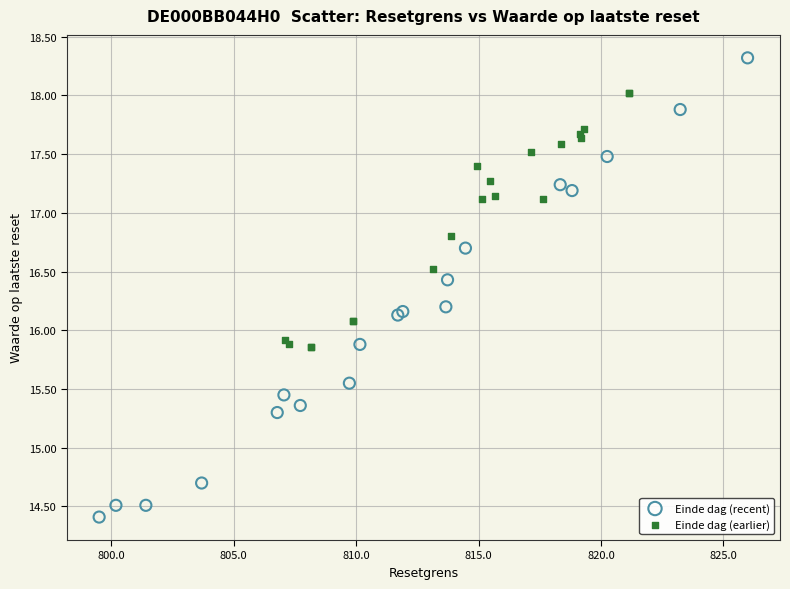

Which series contains the highest Y value?

Einde dag (recent)